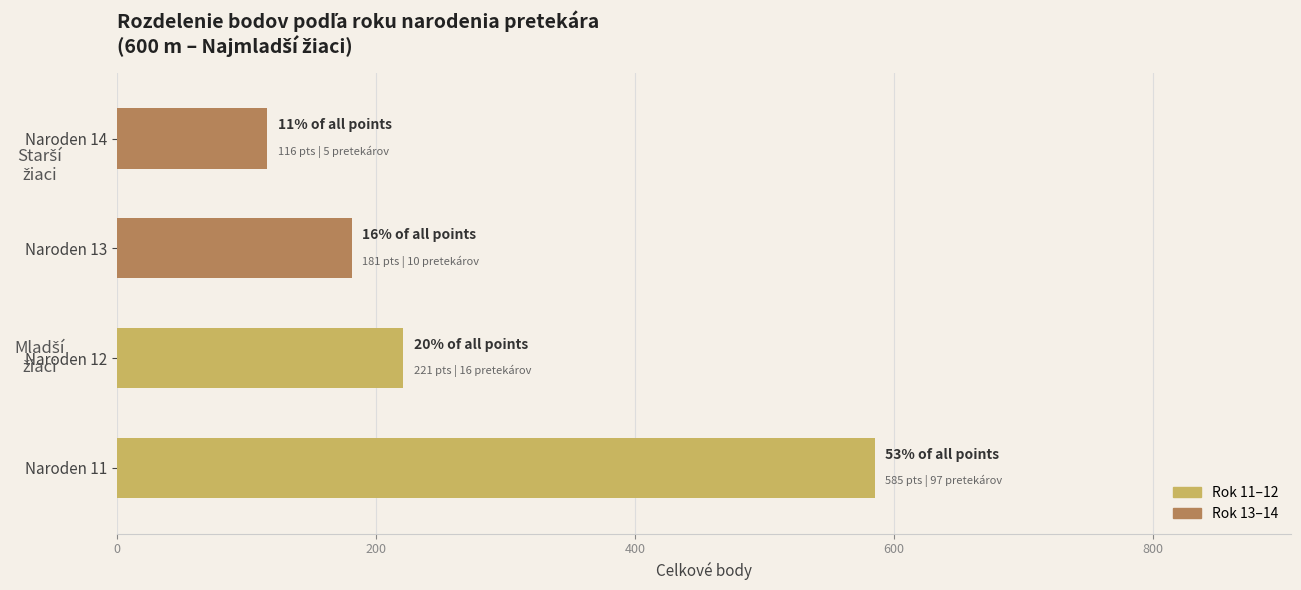

What is the smallest value displayed?

116